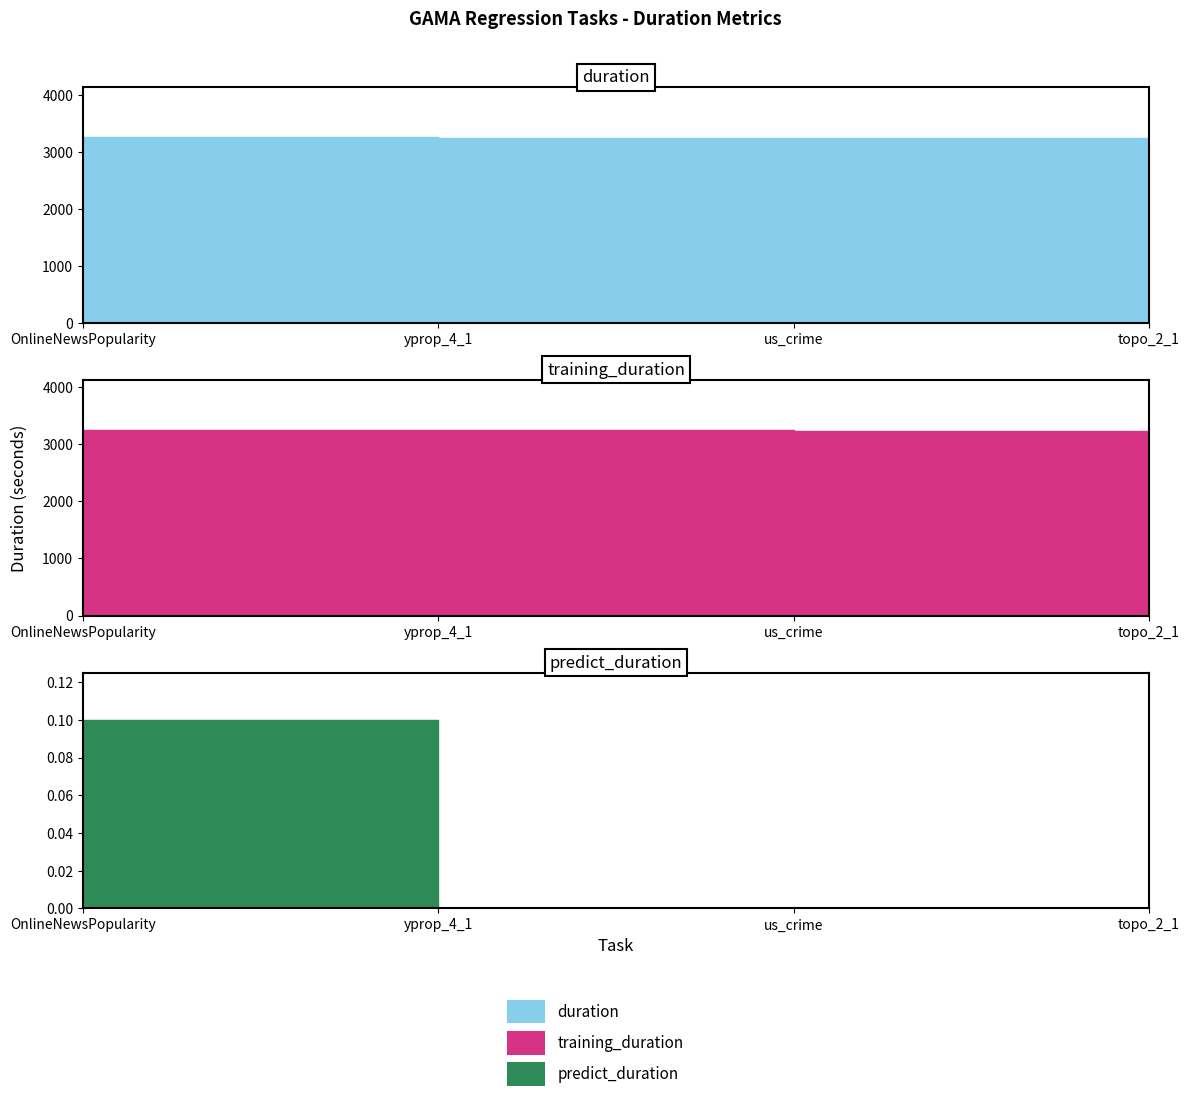

True or false: training_duration and predict_duration cross at least once.

False